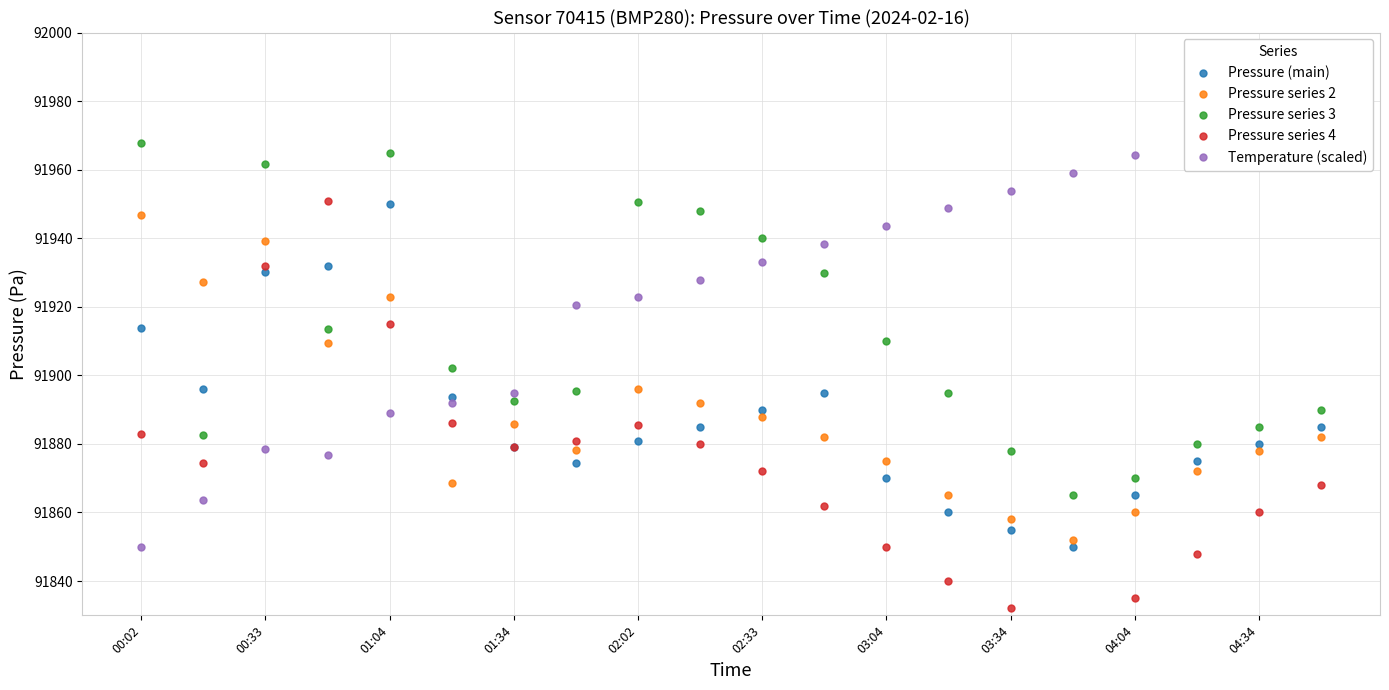

What is the sum of all Pressure series 2 values?

1837778.2